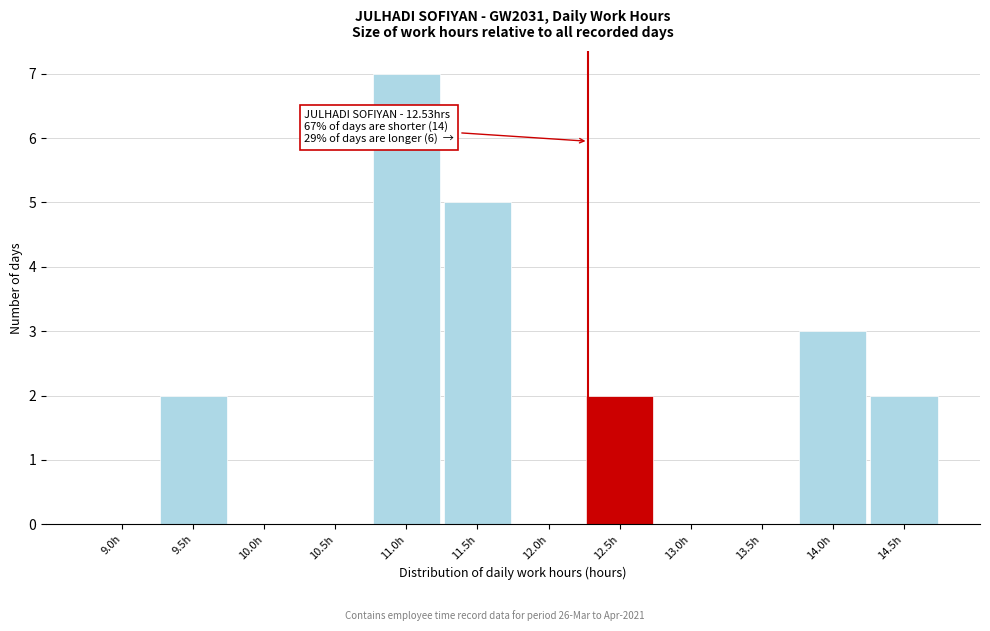

Reading right to left, extract all data points from this chart.

14.5h=2	14.0h=3	13.5h=0	13.0h=0	12.5h=2	12.0h=0	11.5h=5	11.0h=7	10.5h=0	10.0h=0	9.5h=2	9.0h=0